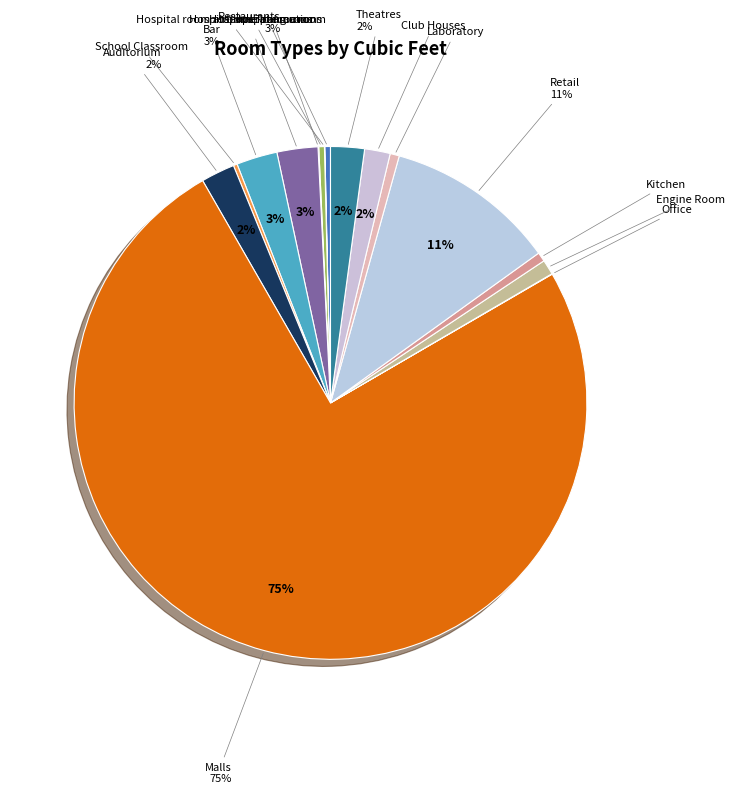

To the nearest percent, what is the average slice percentage?

6%